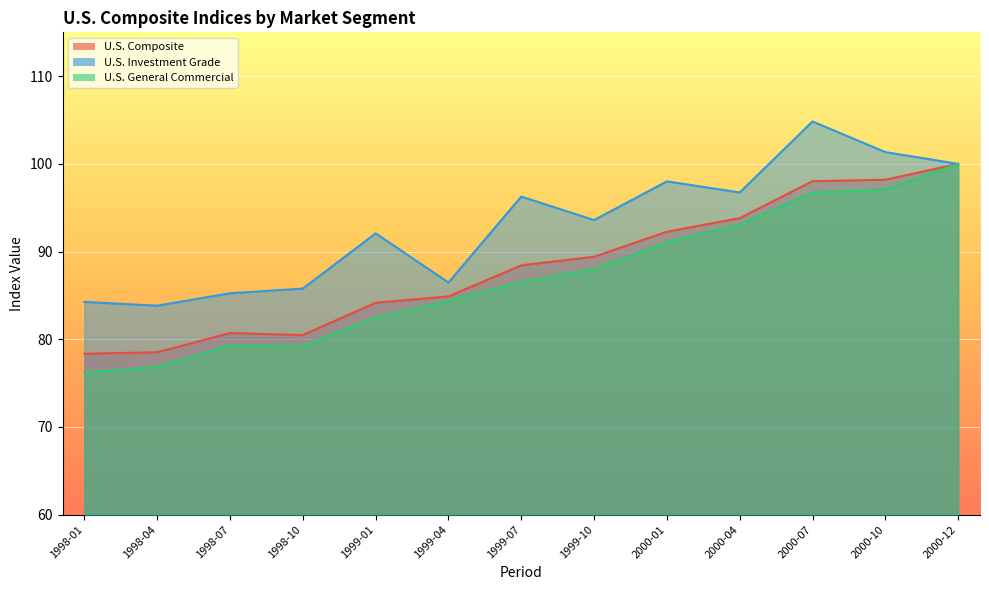

The U.S. Investment Grade series shows 100.0 at 2000-12. True or false?

True